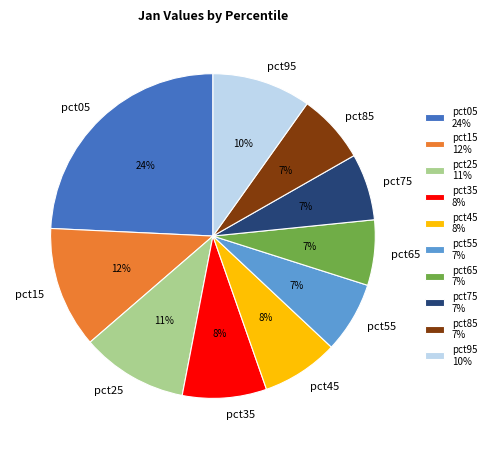

To the nearest percent, what is the average slice percentage?

10%